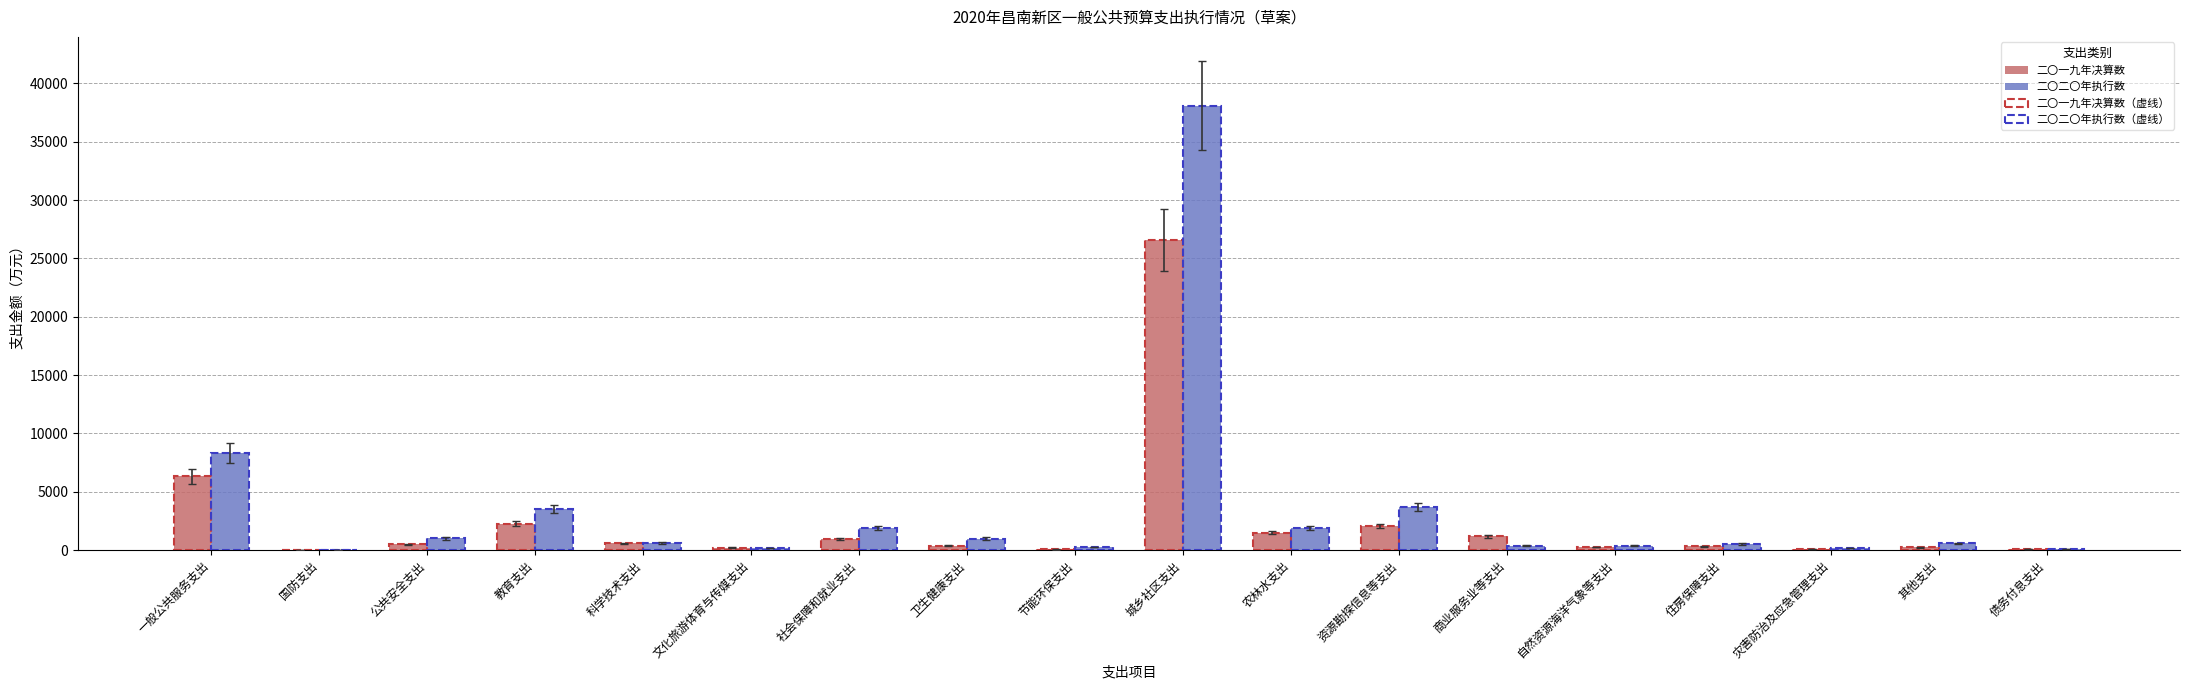

At which category is the sum across all series the highest?

城乡社区支出